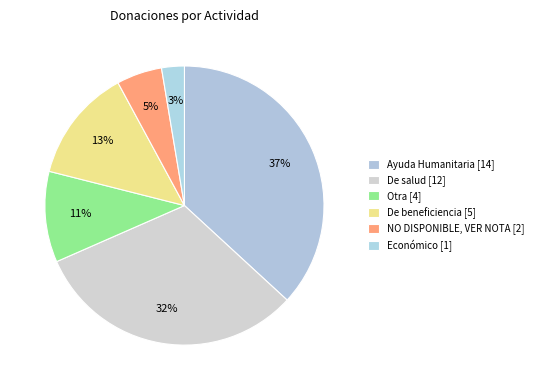

What is the total percentage of De beneficiencia and NO DISPONIBLE, VER NOTA?

18.4%